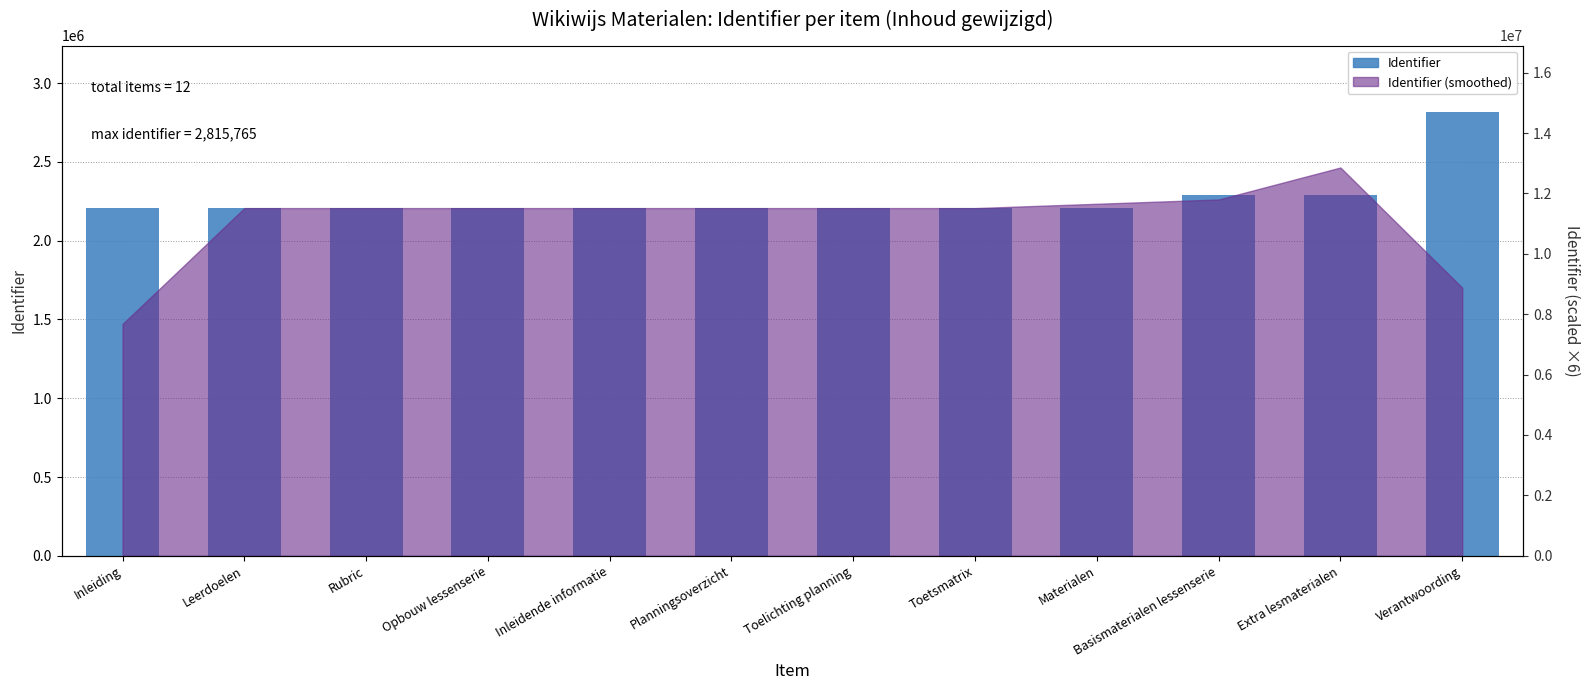

What is the difference between the values at Toelichting planning and Opbouw lessenserie?

4